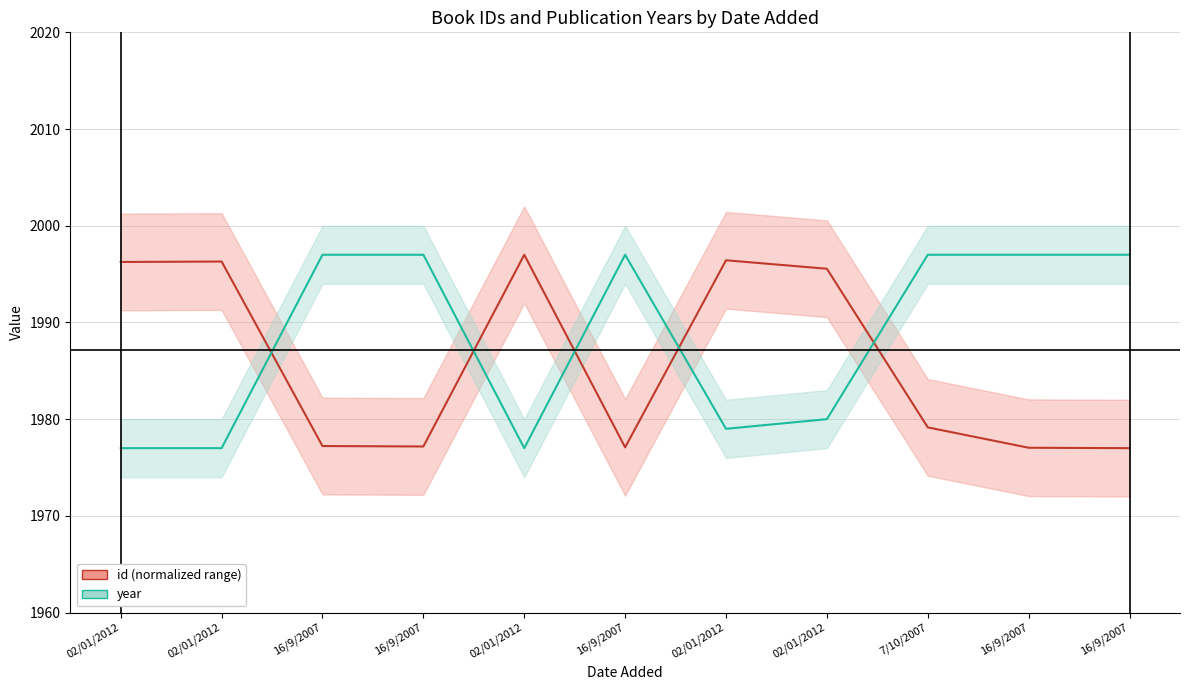

Reading left to right, transcribe all the data shown in this chart.

id (normalized): 1996.3	1996.3	1977.2	1977.2	1997.0	1977.1	1996.4	1995.6	1979.1	1977.0	1977.0
year: 1977.0	1977.0	1997.0	1997.0	1977.0	1997.0	1979.0	1980.0	1997.0	1997.0	1997.0